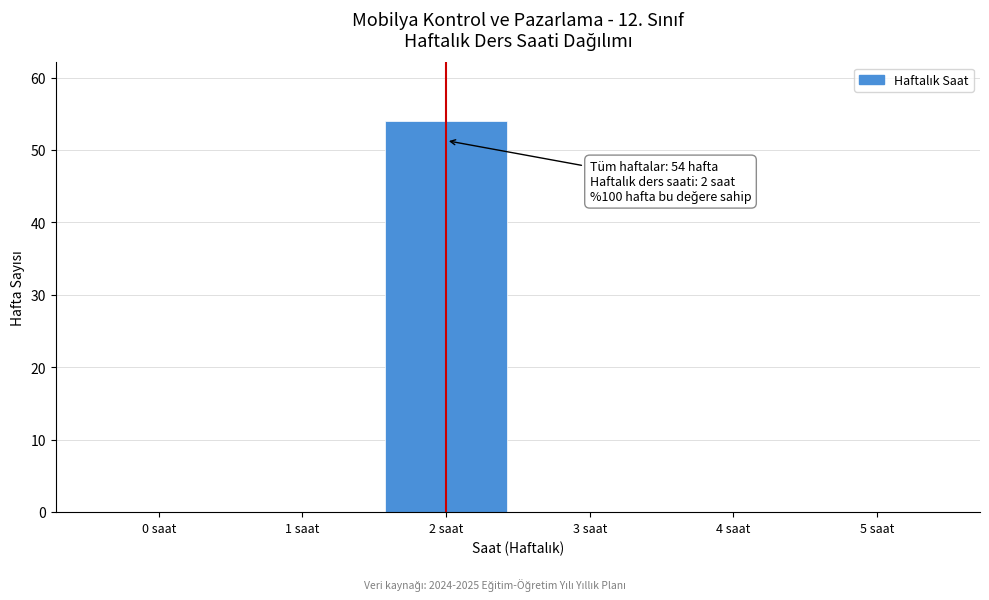

Reading right to left, what are all the values shown in this chart?

5 saat=0	4 saat=0	3 saat=0	2 saat=54	1 saat=0	0 saat=0